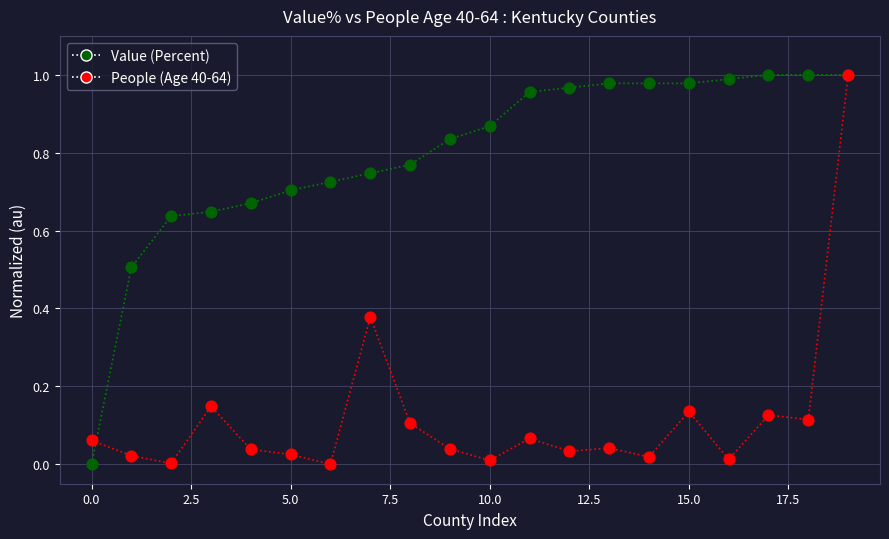

Rank the series by their average value, from lowest to highest.

People (Age 40-64), Value (Percent)